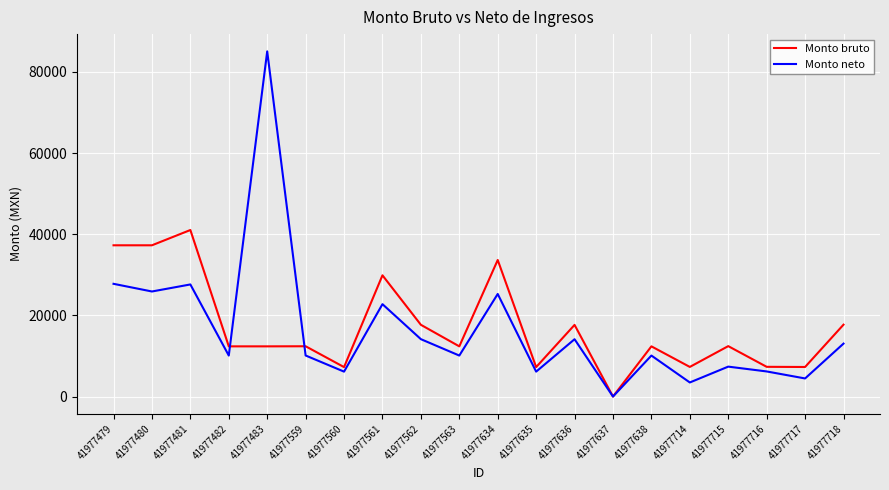

Is the value of Monto neto at 41977563 greater than the value of Monto bruto at 41977560?

Yes